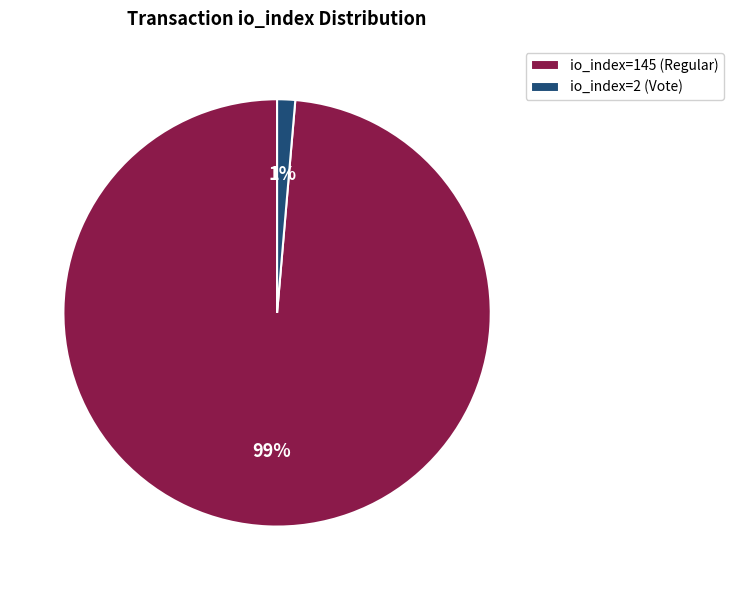

Which has a higher value, io_index=2 (Vote) or io_index=145 (Regular)?

io_index=145 (Regular)